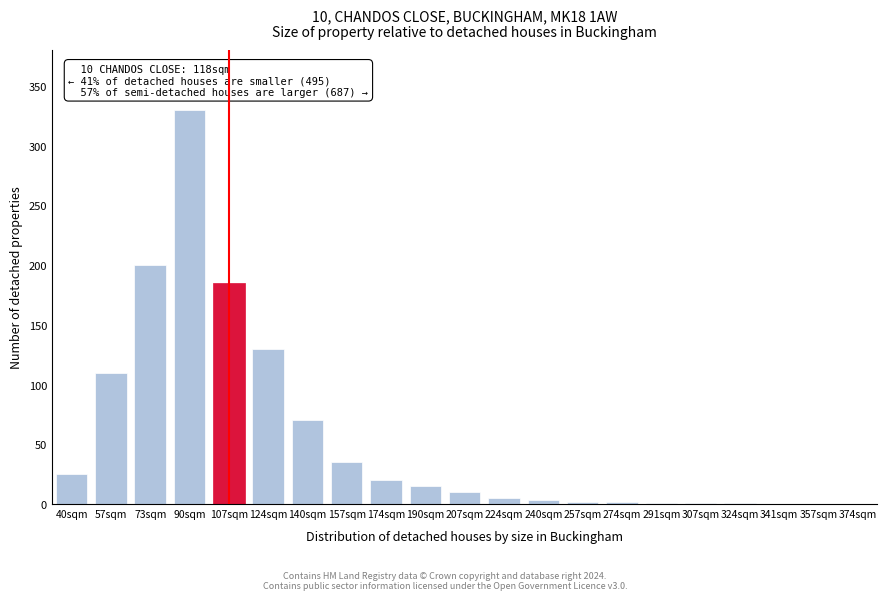

What is the ratio of the value at 157sqm to the value at 190sqm?

2.3